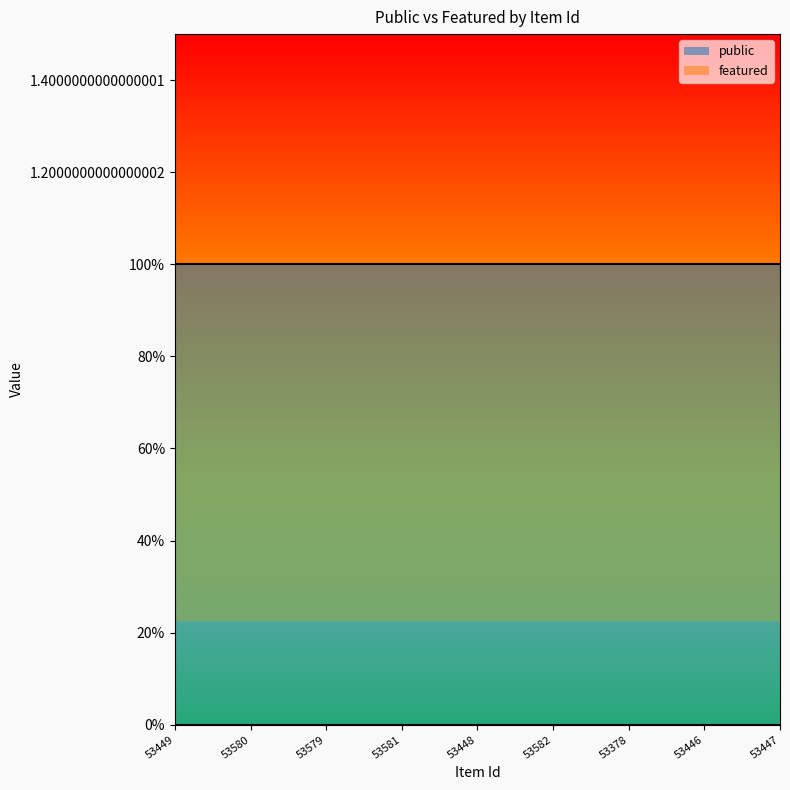

Between 53447 and 53580, which is larger?

53447